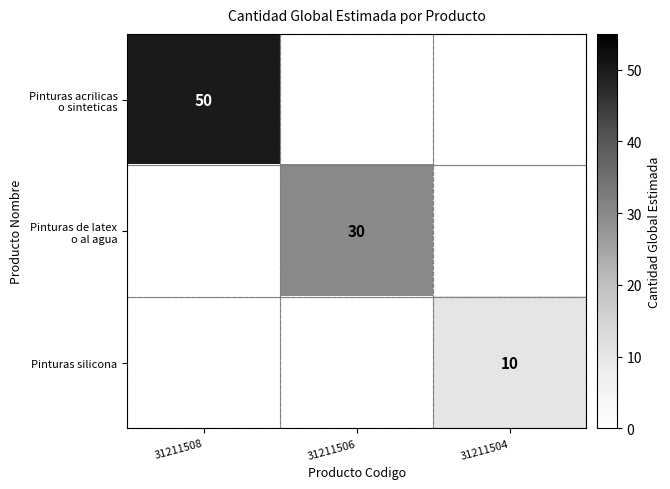

What is the minimum value shown in the chart?

10.0